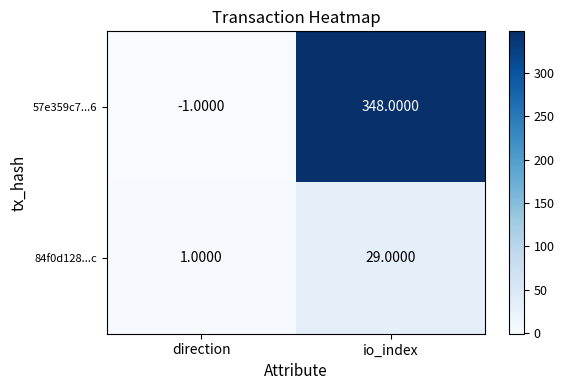

At which category is the sum across all series the highest?

io_index